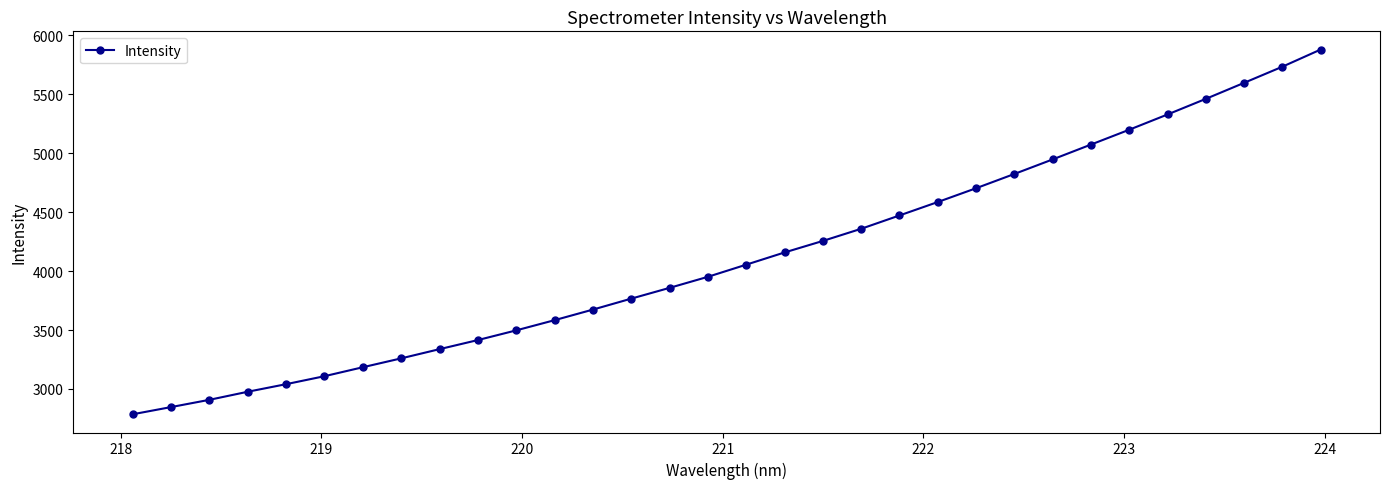

True or false: there are more than 2 points higher than both neighbors.

False